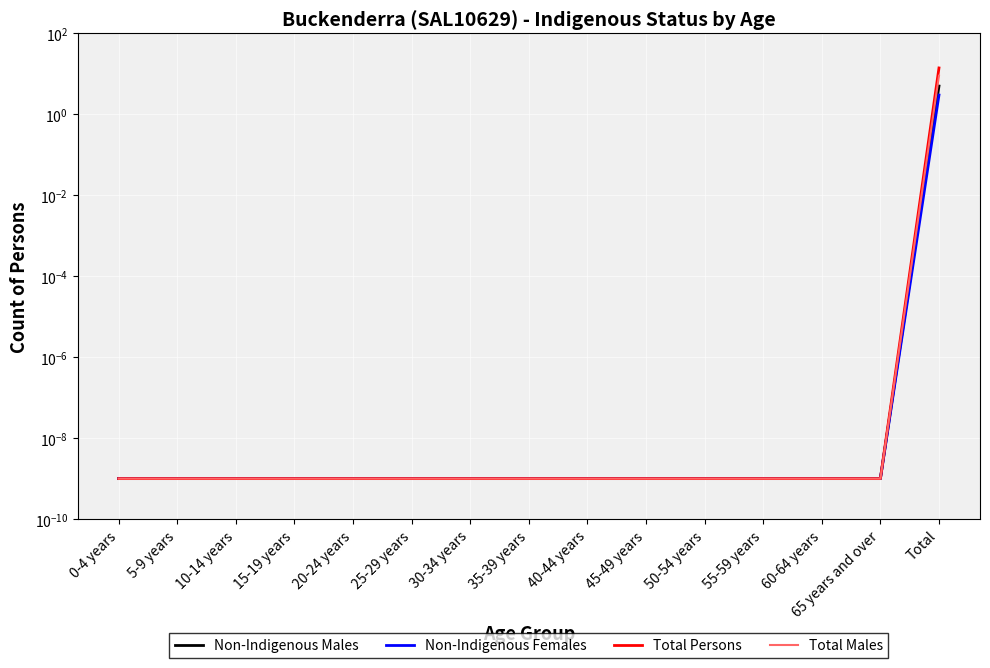

True or false: Non-Indigenous Males and Total Males cross at least once.

False